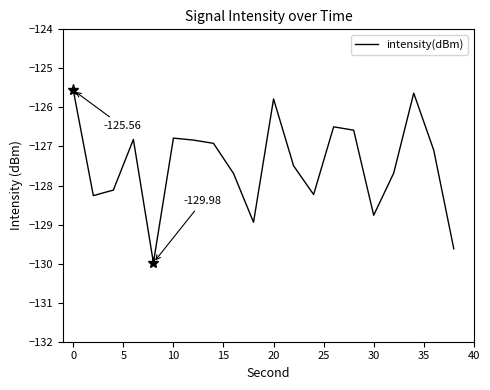

What is the difference between the maximum and minimum values?

4.4